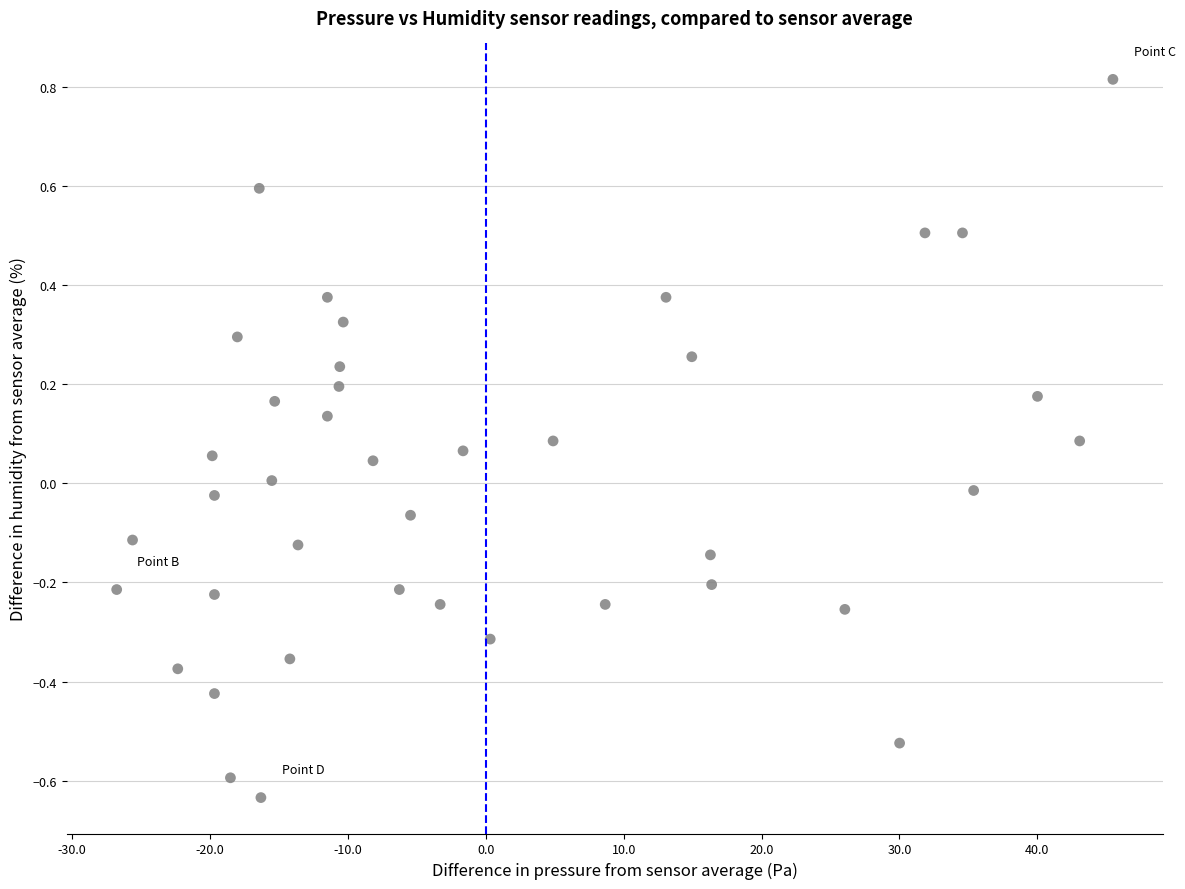

What is the range of X values (max minus min)?

72.2